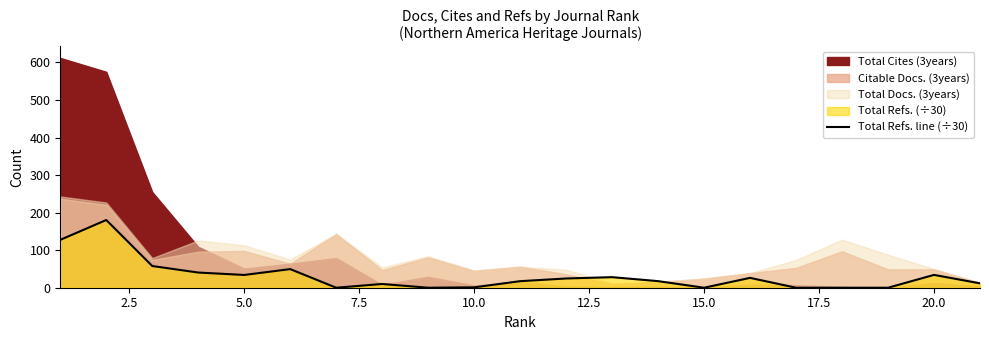

What is the sum of all values?

660.4